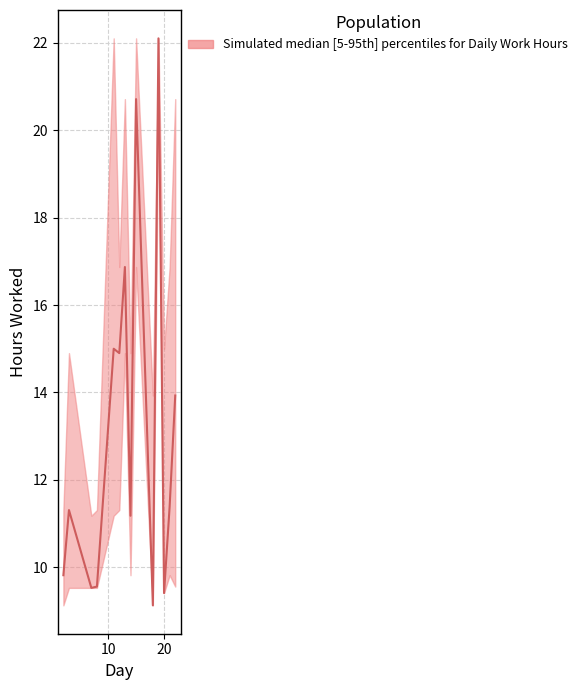

What is the approximate value of median at 2?

9.8